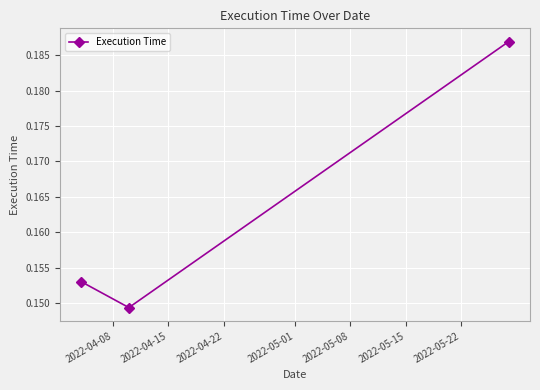

What is the sum of all values?

0.5